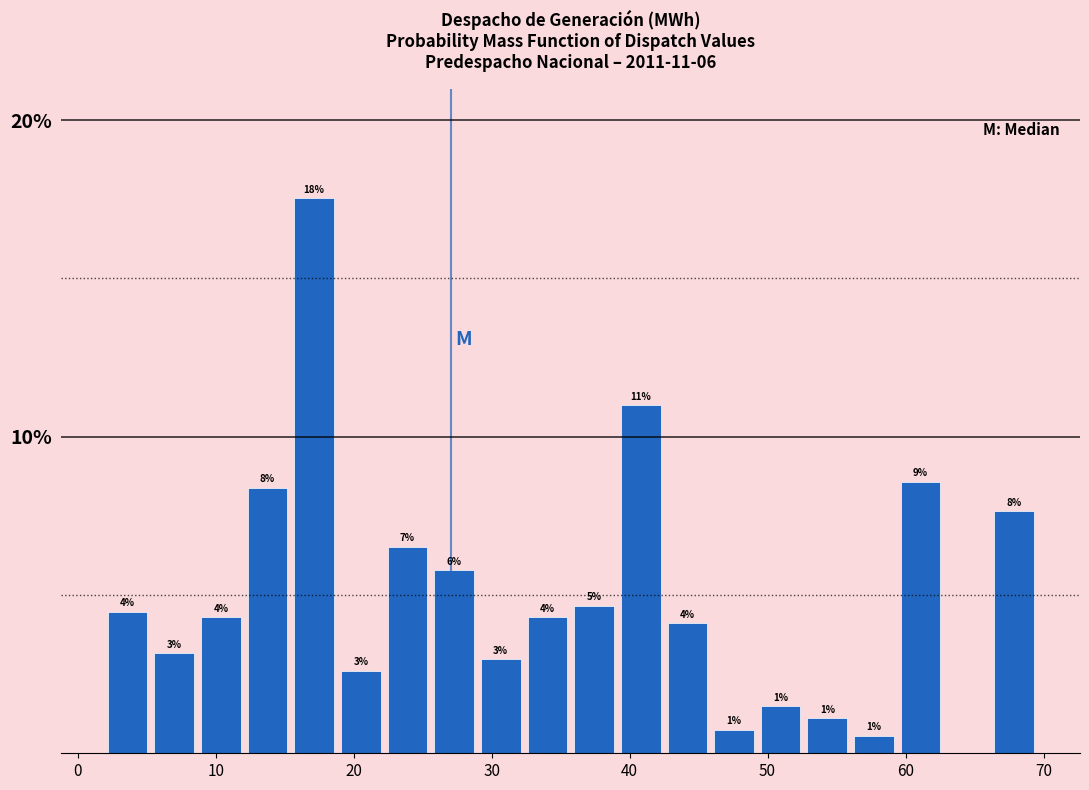

Read against the x-axis, roughly where is the centre of the tallest bar?

17